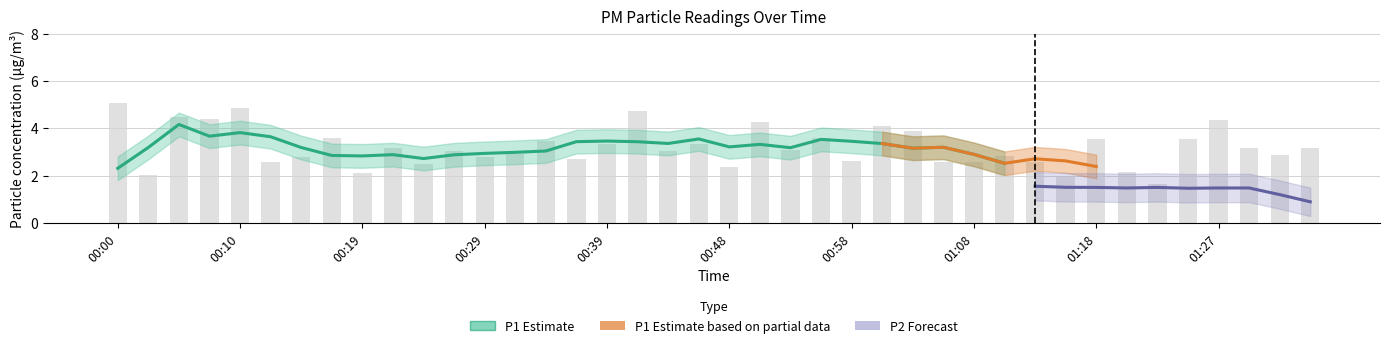

What is the label of the 27th bar from the right?

00:31